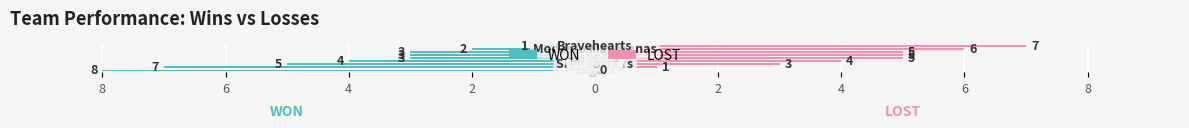

At 2, list the series in order from largest to smallest.

LOST, WON